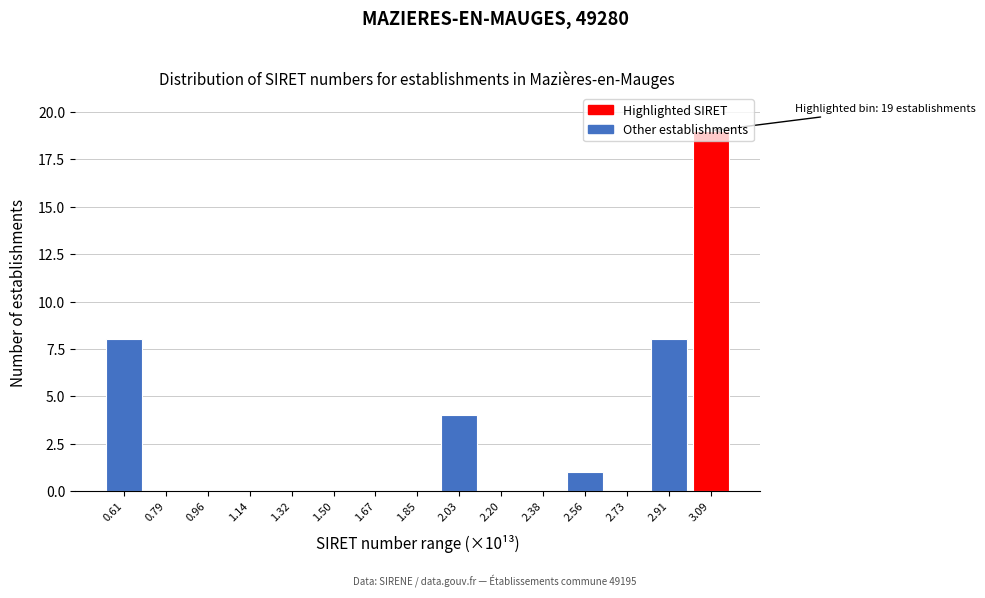

What is the sum of all values?

40